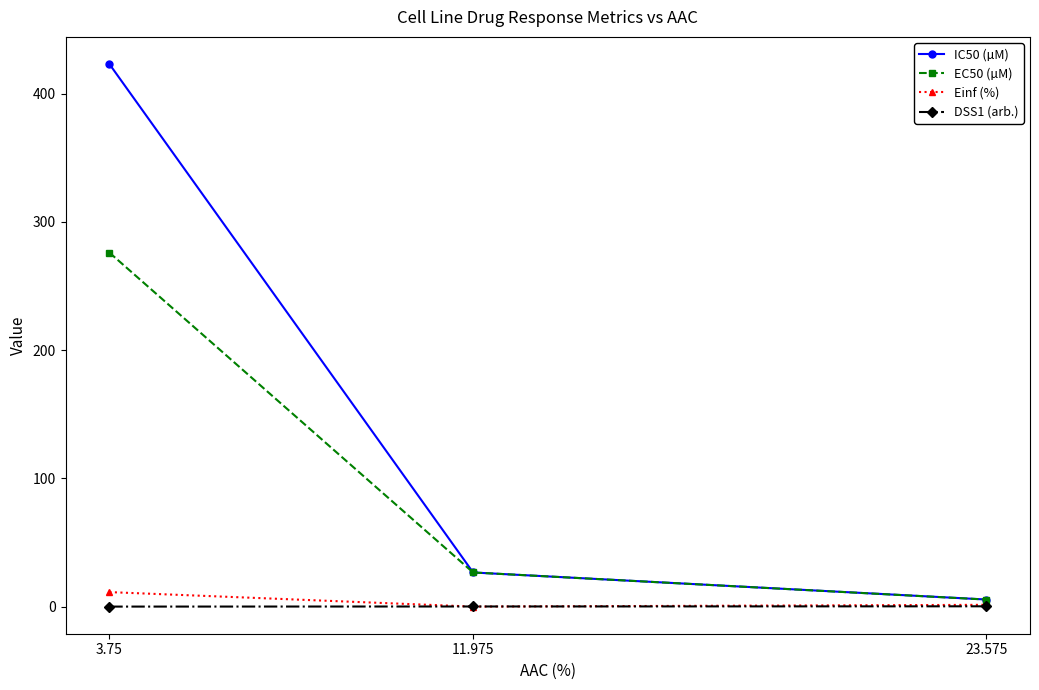

What is the difference between the maximum and minimum values in the Einf (%) series?

11.3